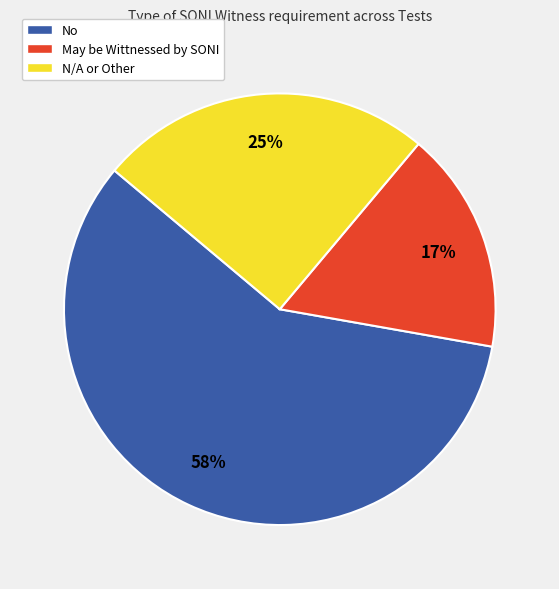

Is the sum of May be Wittnessed by SONI and N/A or Other greater than half?

No